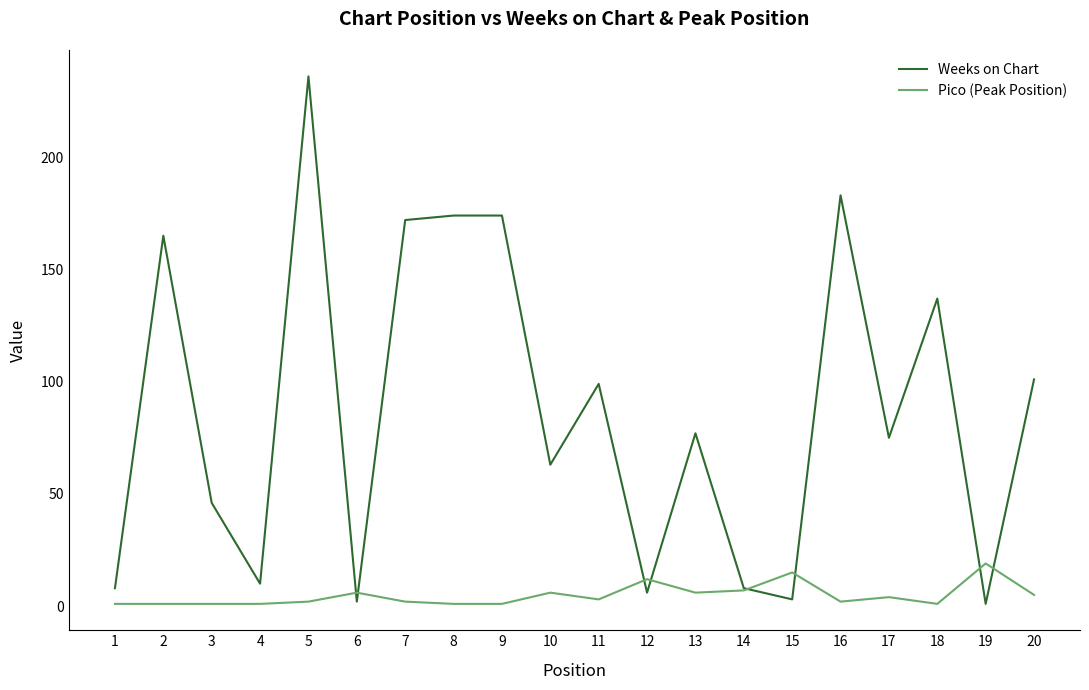

True or false: Pico (Peak Position) has a value of 6 at 10.

True